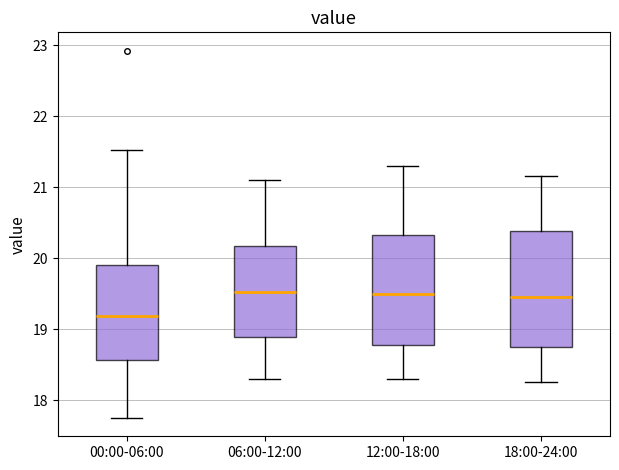

Where does the upper whisker of the box for 00:00-06:00 end on the y-axis? The values are not printed on the chart, so give them approximately, as read against the axis.

21.5